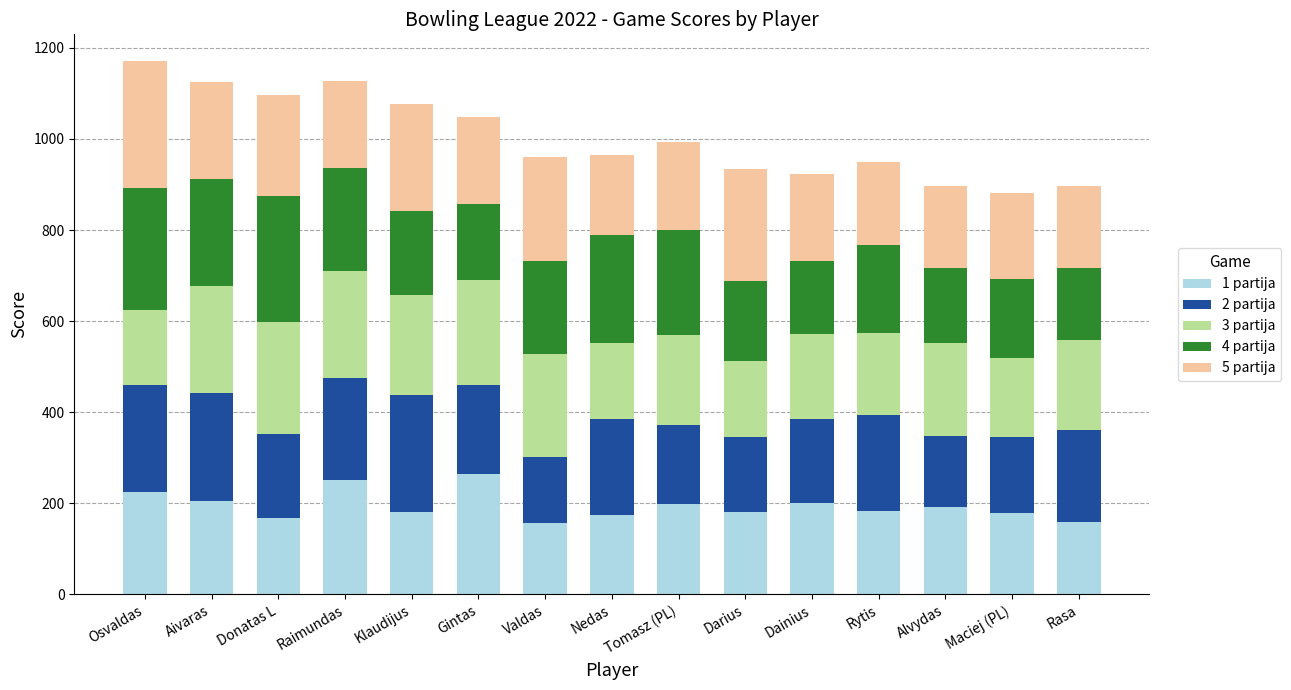

What is the total value across all series at Donatas L?

1097